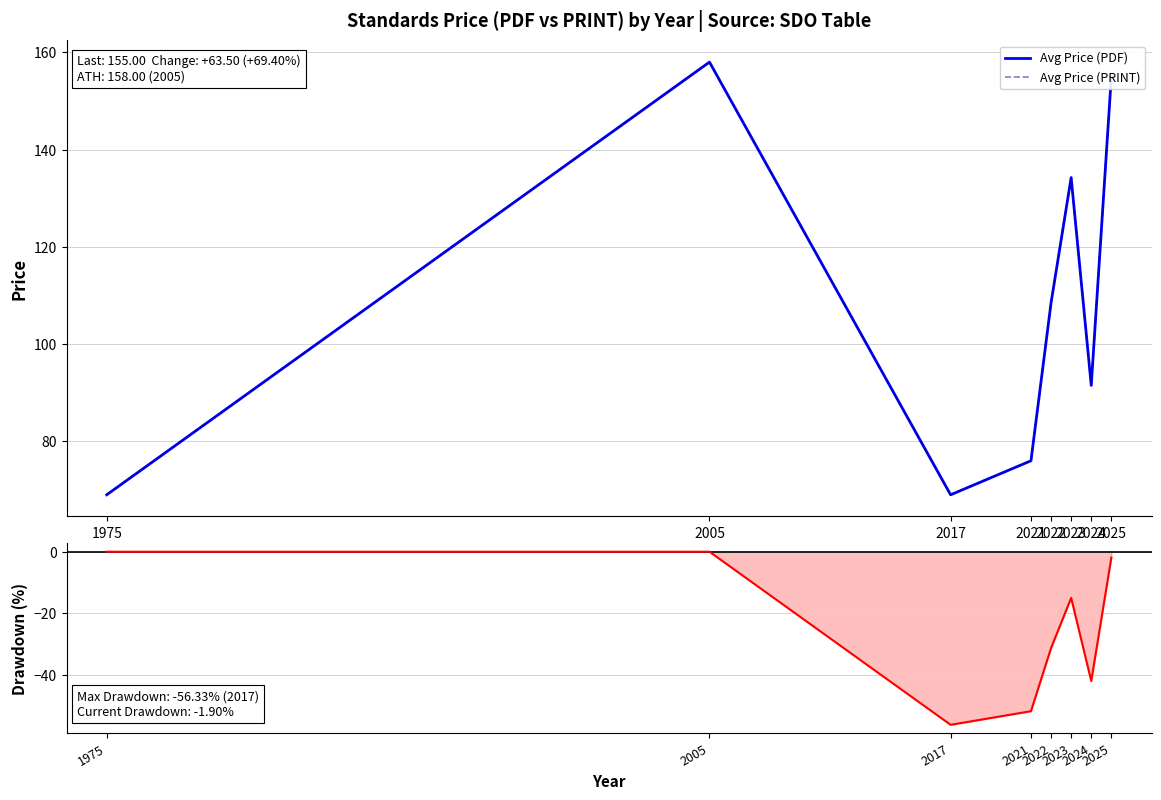

What are all the series names shown in the legend?

Avg Price (PDF), Avg Price (PRINT)